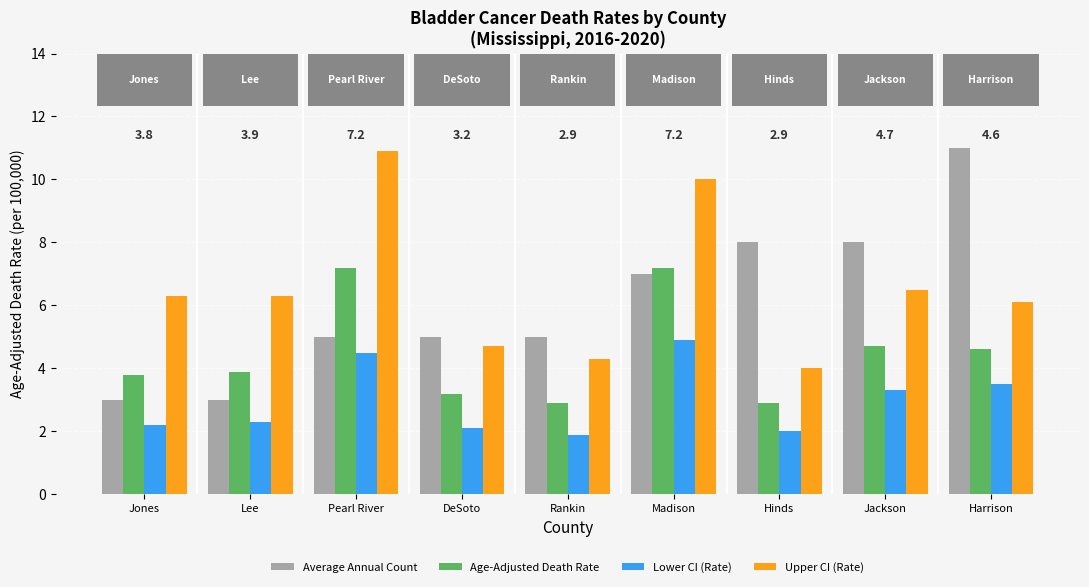

What is the average value of the Age-Adjusted Death Rate series?

4.5